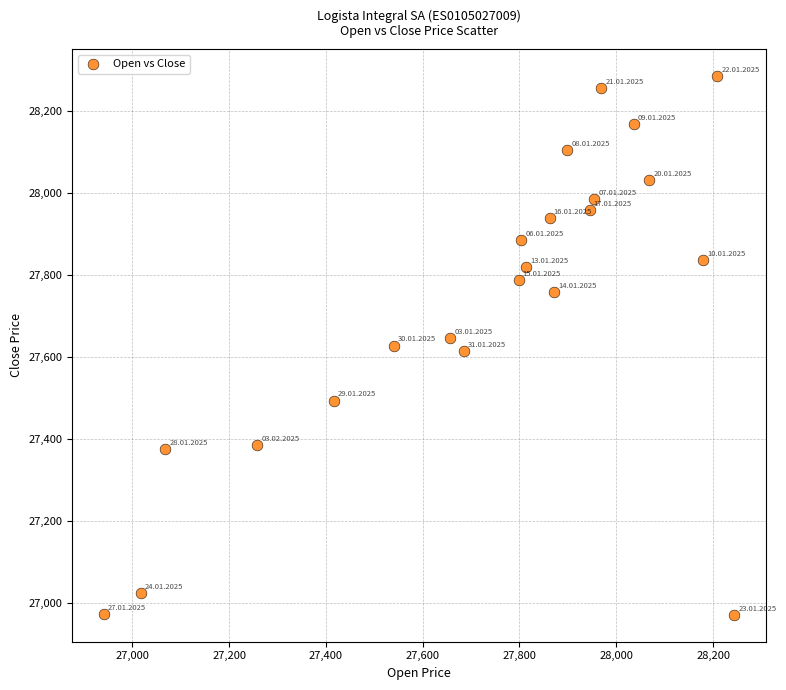

What is the range of X values (max minus min)?

1303